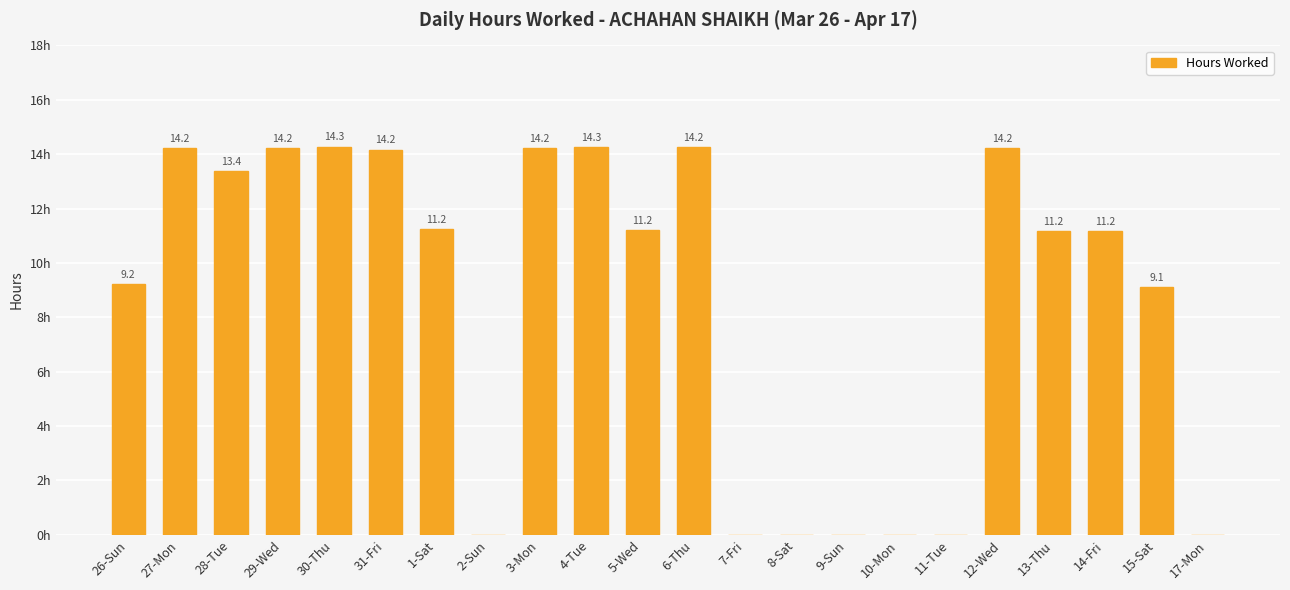

Where does the data first go above 11?

27-Mon